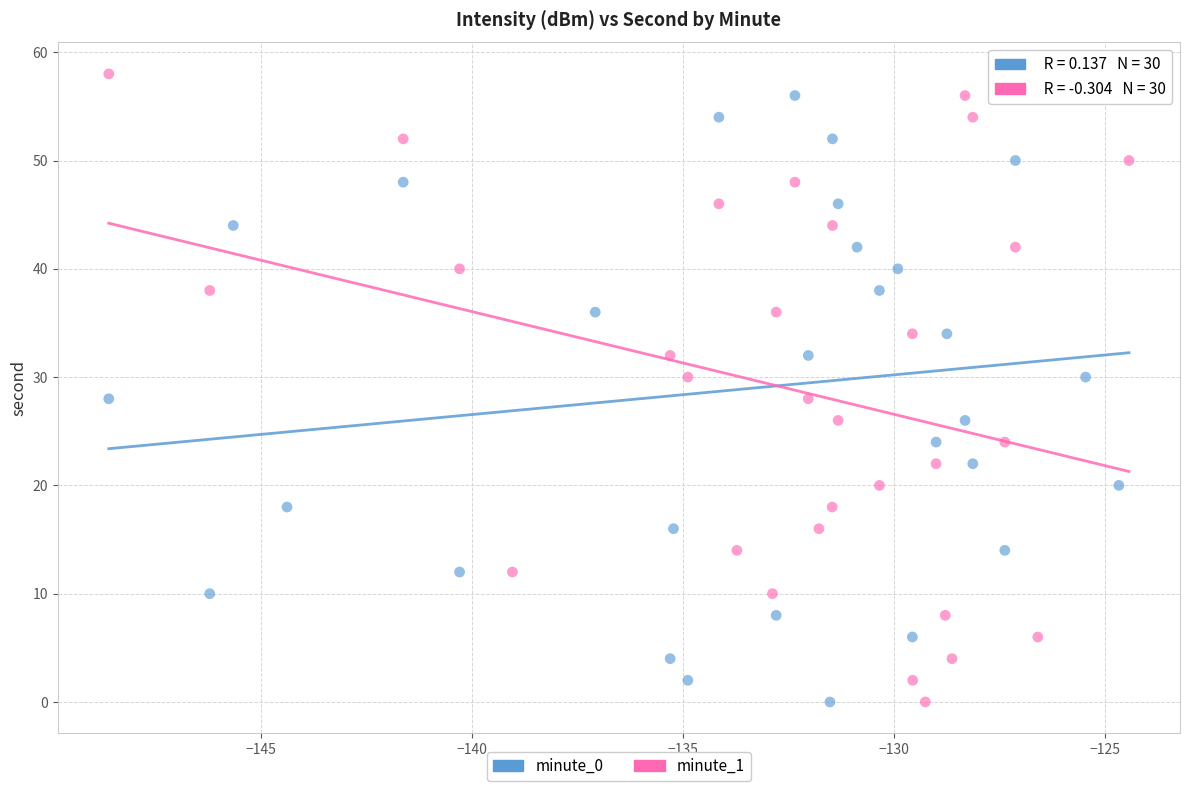

What are all the series names shown in the legend?

minute_0, minute_1